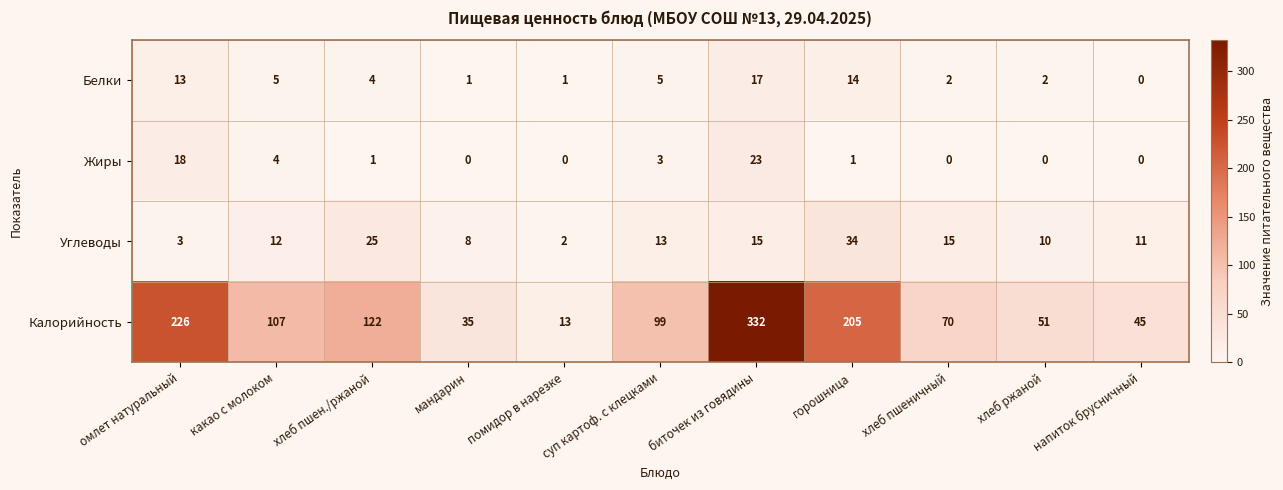

Which has a higher value, омлет натуральный or биточек из говядины?

биточек из говядины